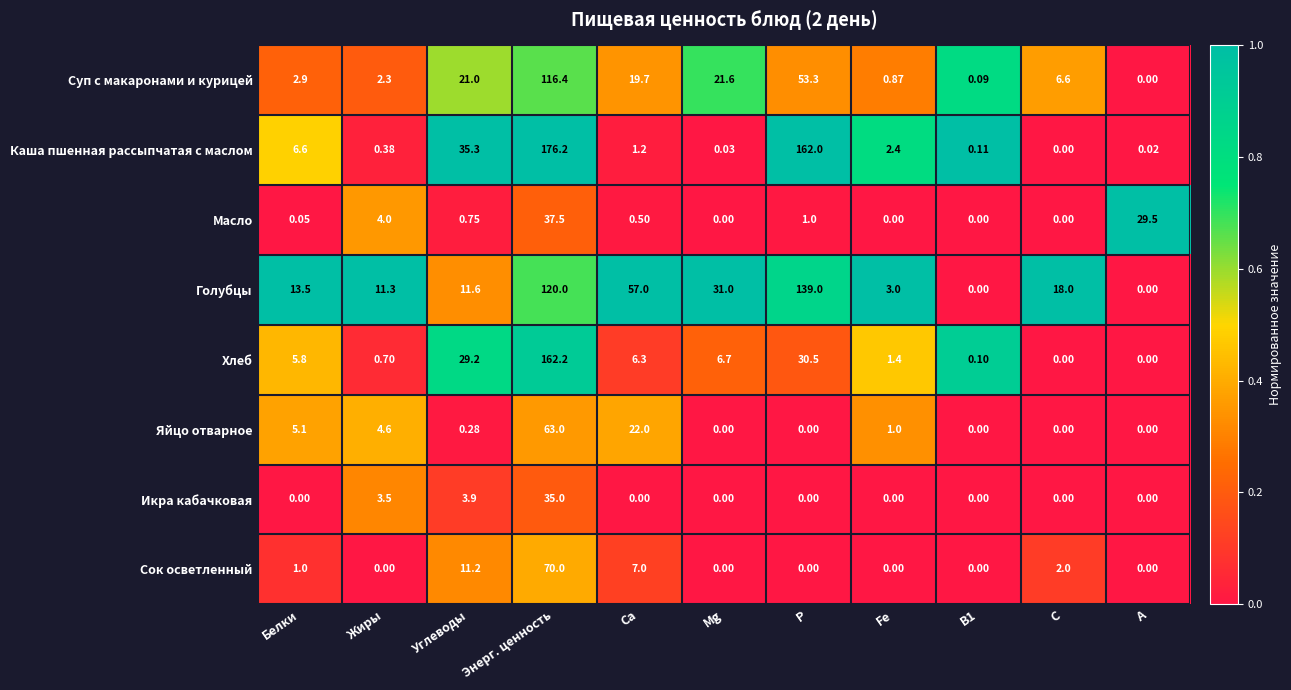

List the series in order of their peak value, highest first.

Каша пшенная рассыпчатая с маслом, Хлеб, Голубцы, Суп с макаронами и курицей, Сок осветленный, Яйцо отварное, Масло, Икра кабачковая